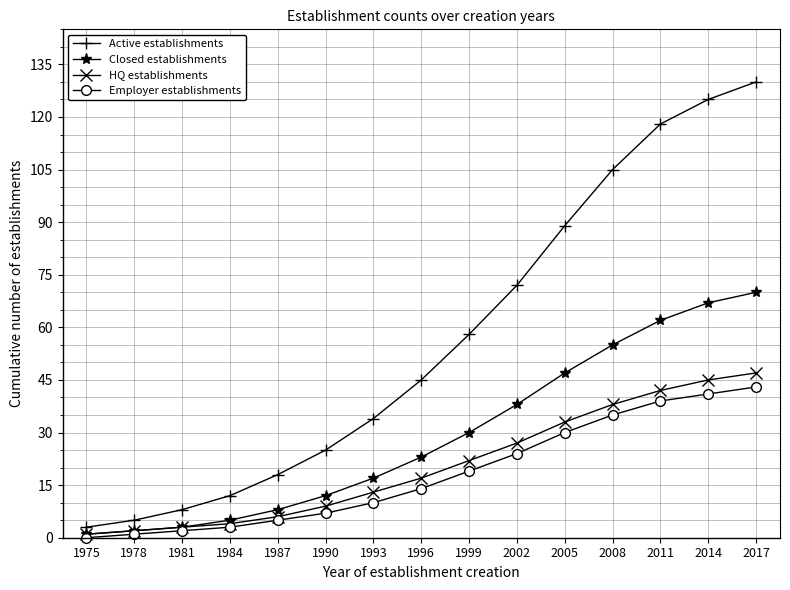

What is the average value of the Employer establishments series?

18